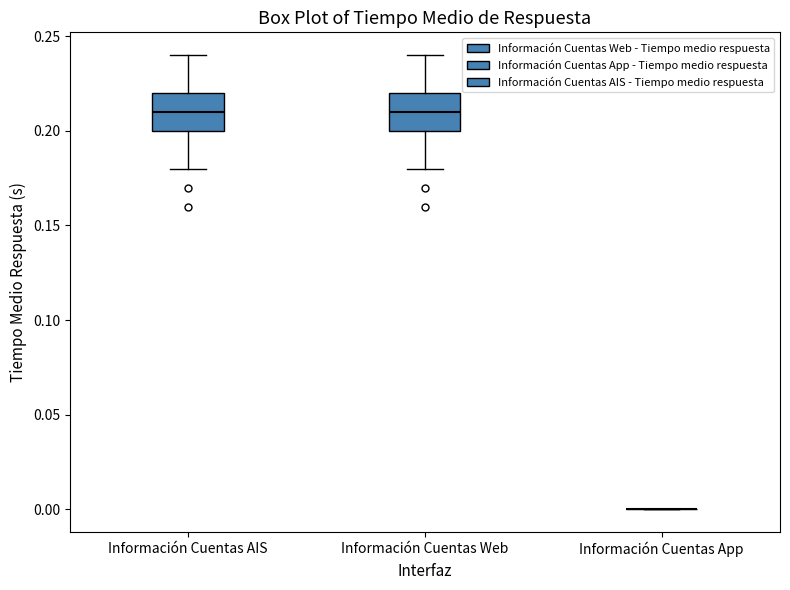

Reading left to right, read every box against the y-axis: the position of its median line, the range the box covers, and the ends of its whiskers. The values are not printed on the chart, so give them approximately, as read against the axis.

Información Cuentas AIS: median 0.21, box 0.20 to 0.22, whiskers 0.18 to 0.24
Información Cuentas Web: median 0.21, box 0.20 to 0.22, whiskers 0.18 to 0.24
Información Cuentas App: box collapsed to a line at 0.00, whiskers 0.00 to 0.00